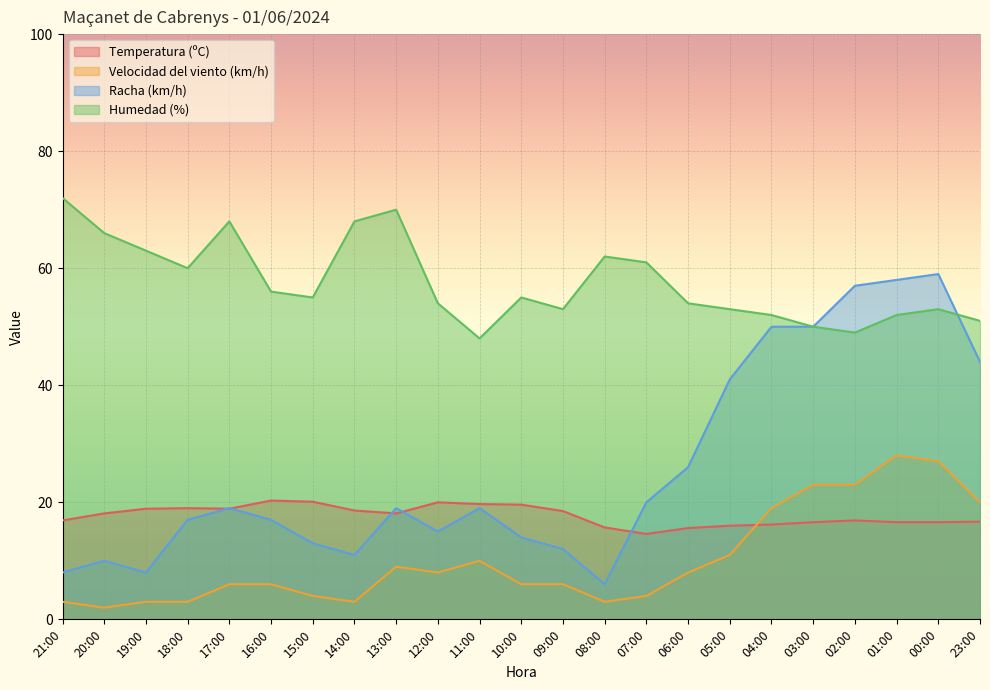

Which category has the lowest value across all series?

20:00